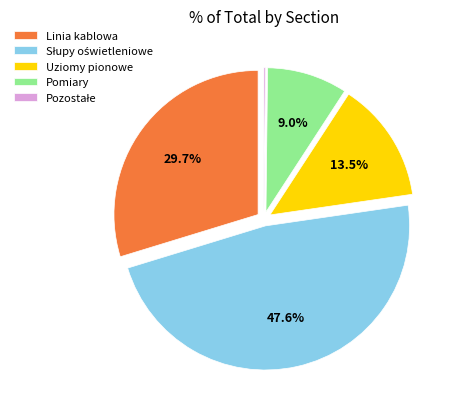

How much of the chart is everything except Uziomy pionowe?

86.5%